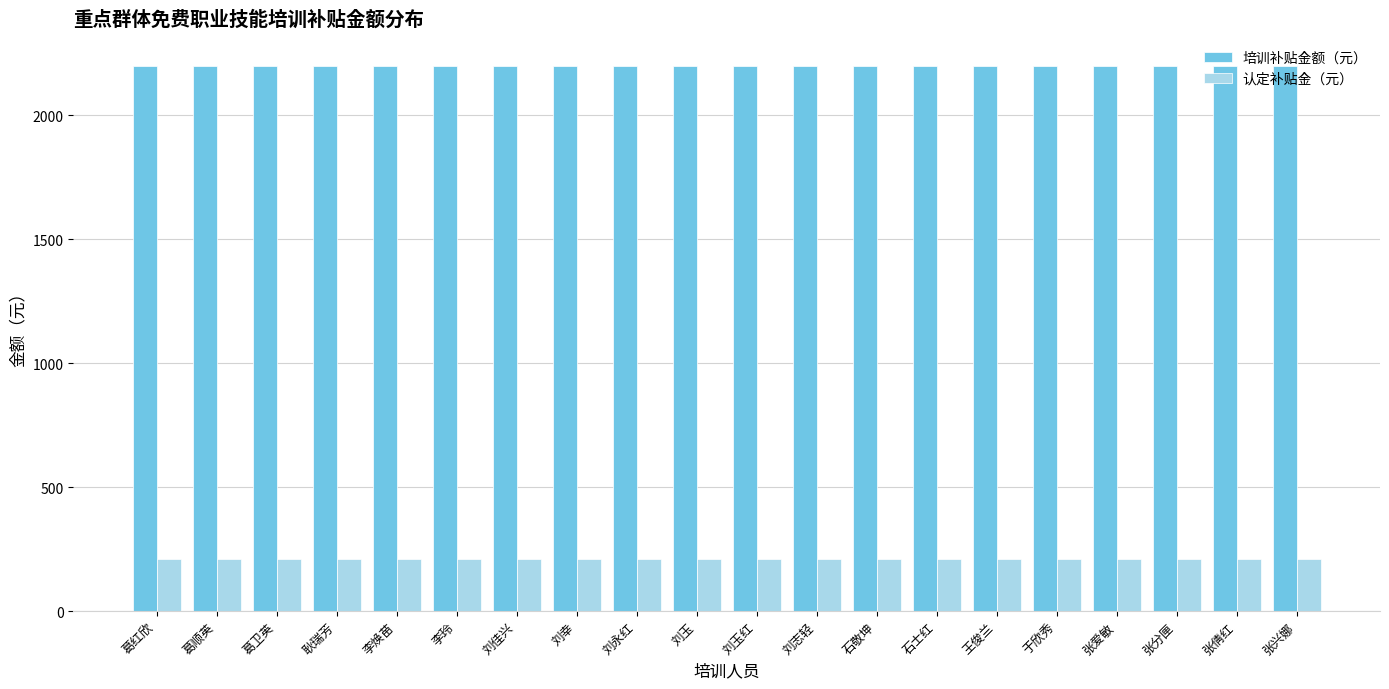

Is it true that 培训补贴金额（元） equals 2200 at 李焕苗?

True